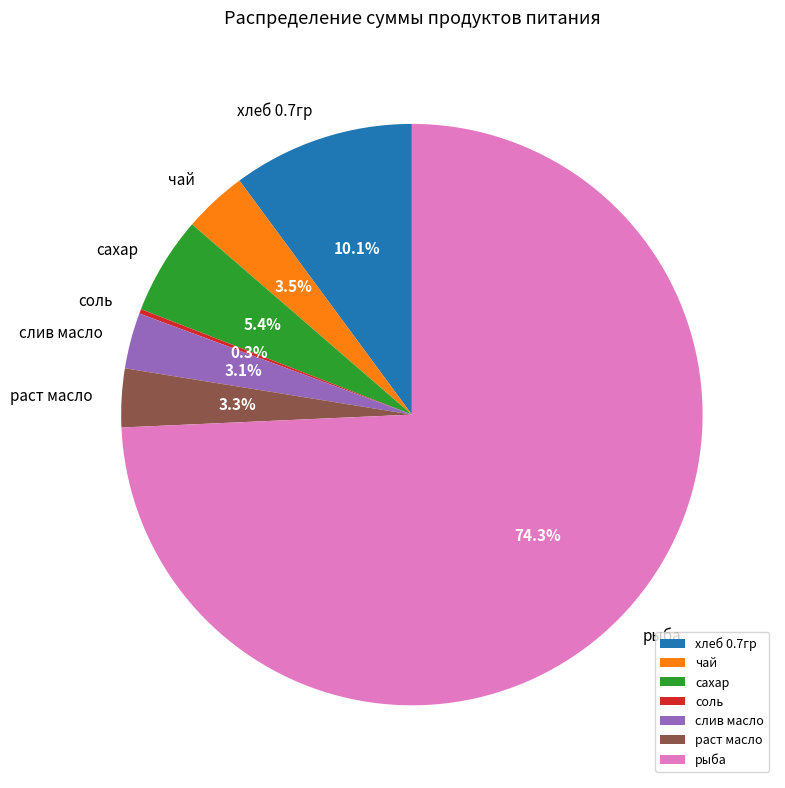

Approximately how many times larger is the value at рыба compared to хлеб 0.7гр?

7.4